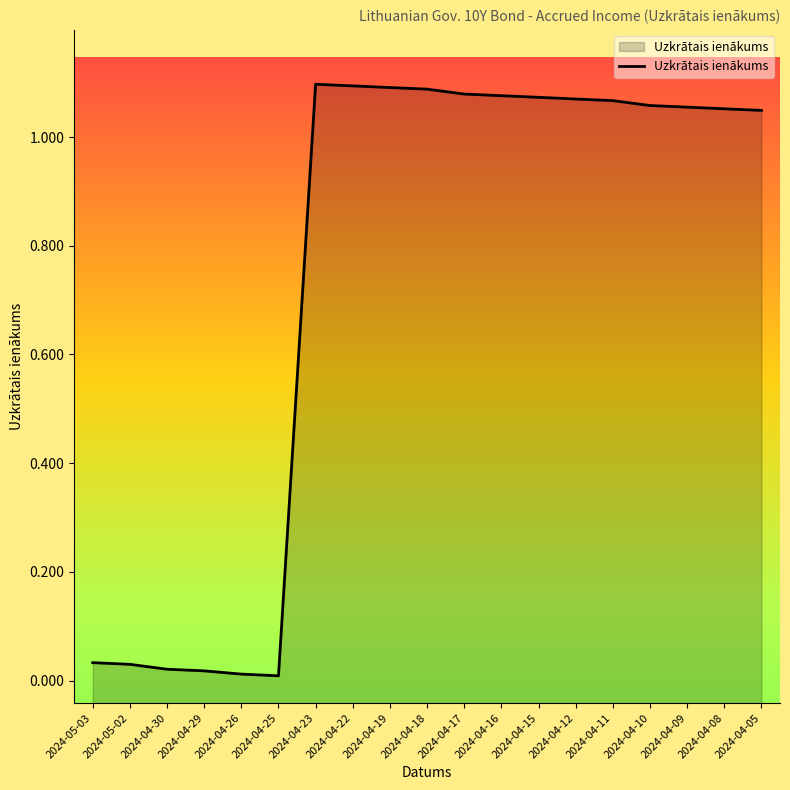

Rank the categories by value from lowest to highest.

2024-04-25, 2024-04-26, 2024-04-29, 2024-04-30, 2024-05-02, 2024-05-03, 2024-04-05, 2024-04-08, 2024-04-09, 2024-04-10, 2024-04-11, 2024-04-12, 2024-04-15, 2024-04-16, 2024-04-17, 2024-04-18, 2024-04-19, 2024-04-22, 2024-04-23